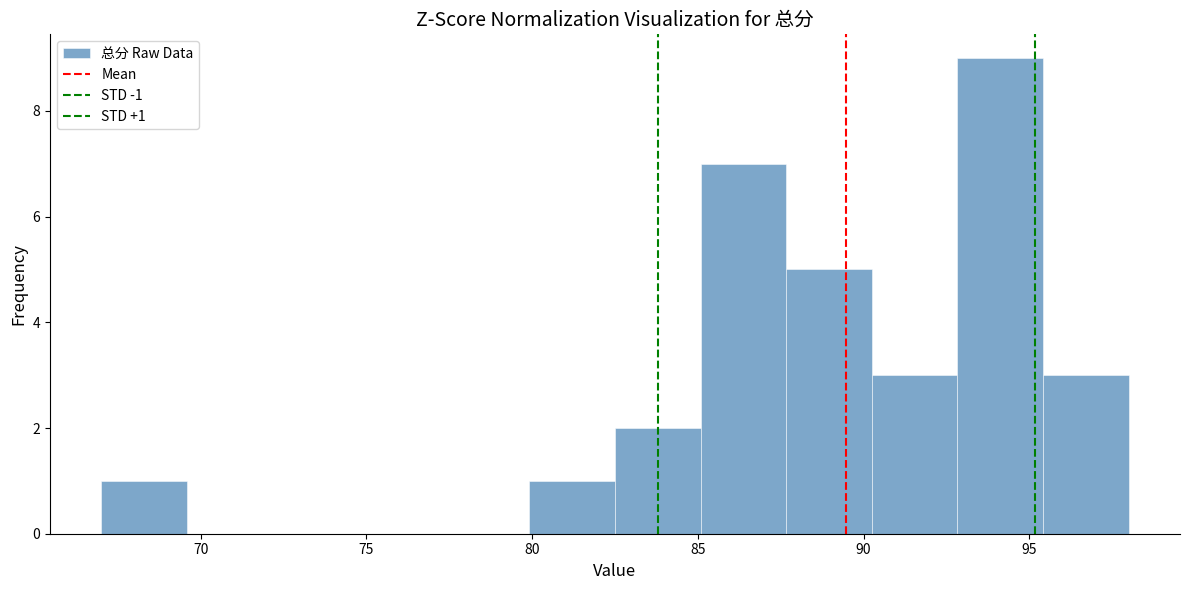

Which range on the x-axis has the tallest bar?

93.0 to 95.5